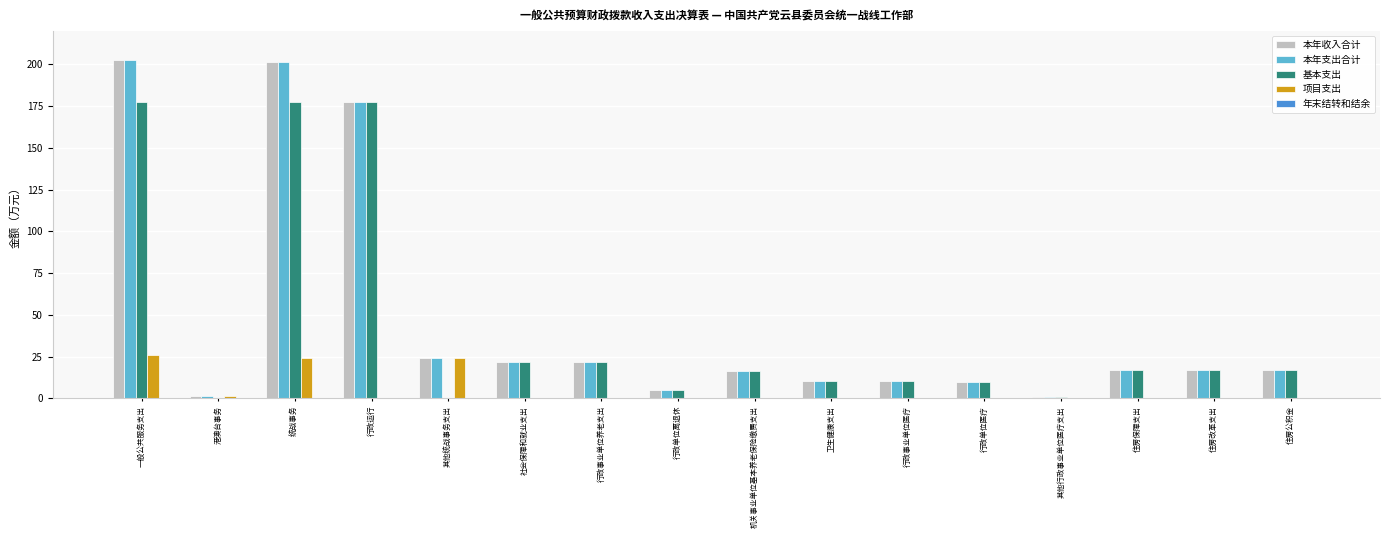

True or false: 项目支出 has a value of 10.7 at 一般公共服务支出.

False